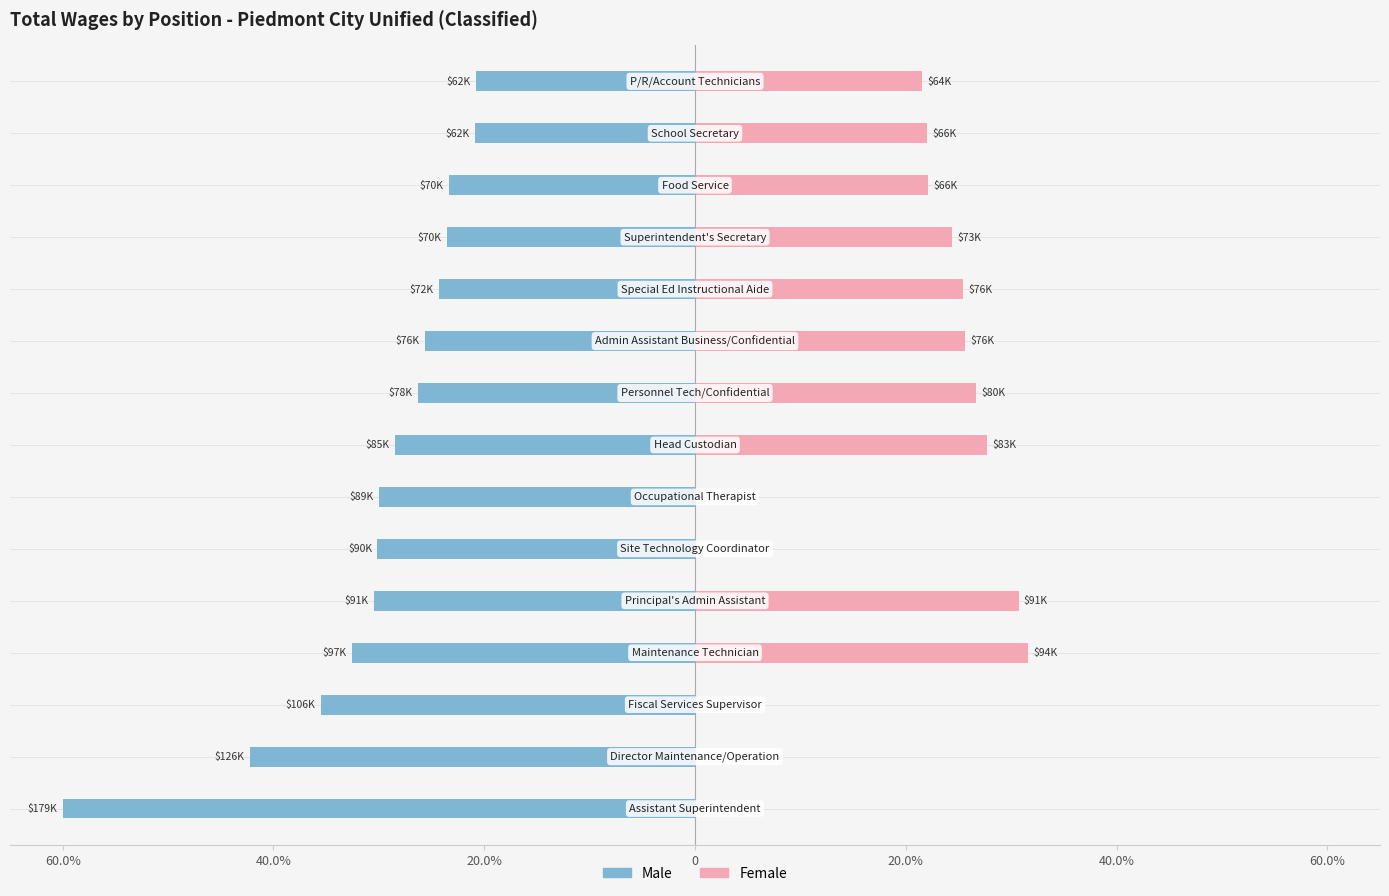

How many bars are there in each group?

2